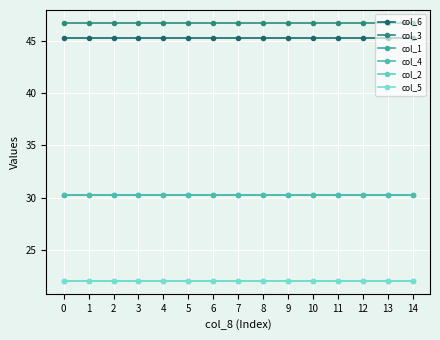

Does the chart have visible grid lines?

Yes